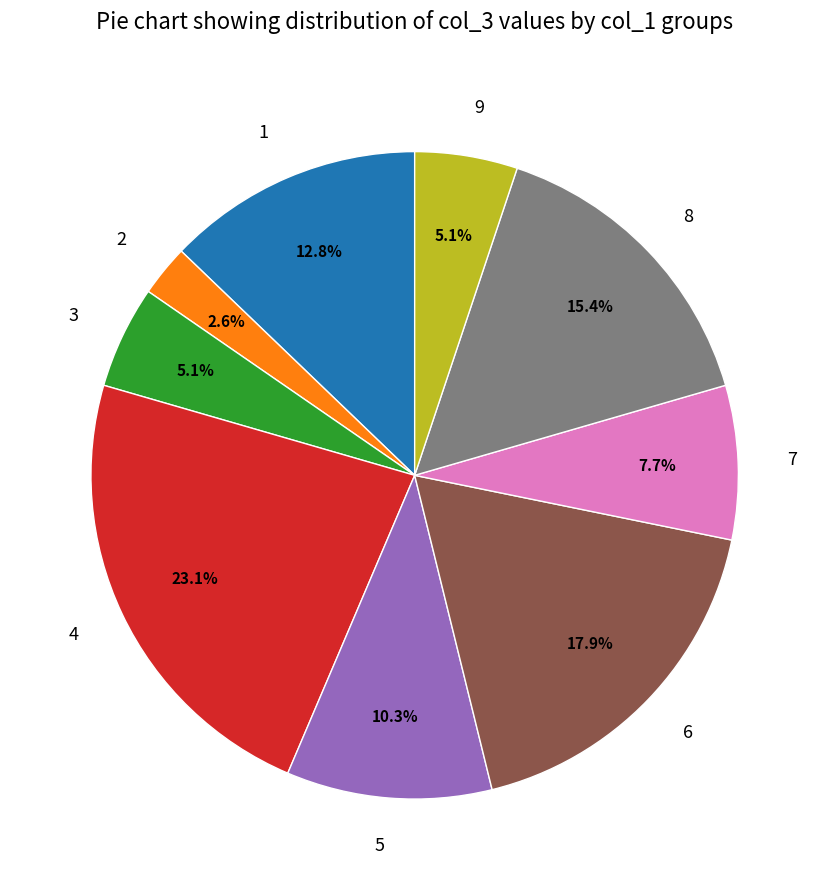

Which slice is the smallest?

2